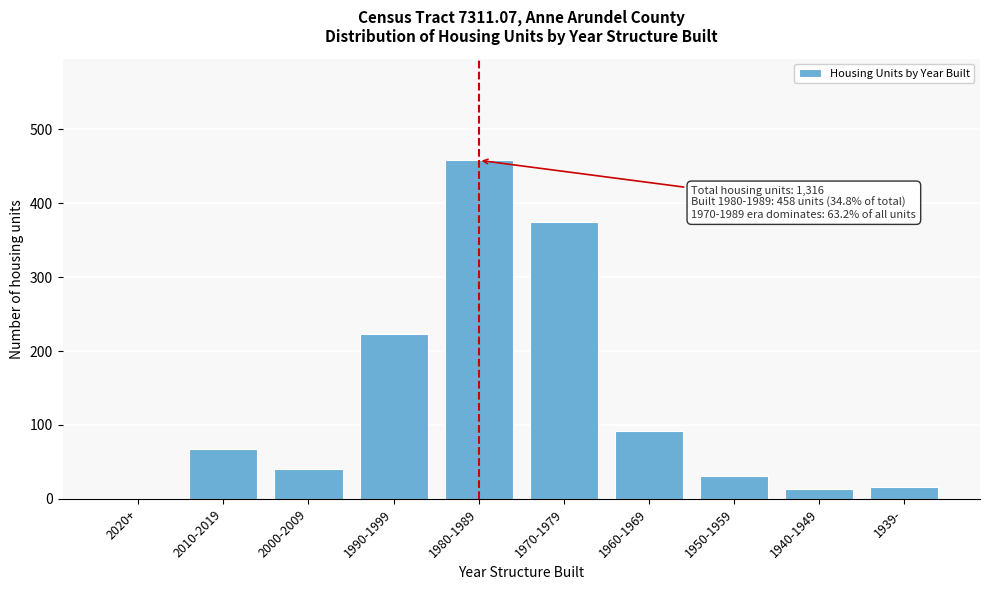

What is the sum of the values at 1950-1959 and 2020+?

31